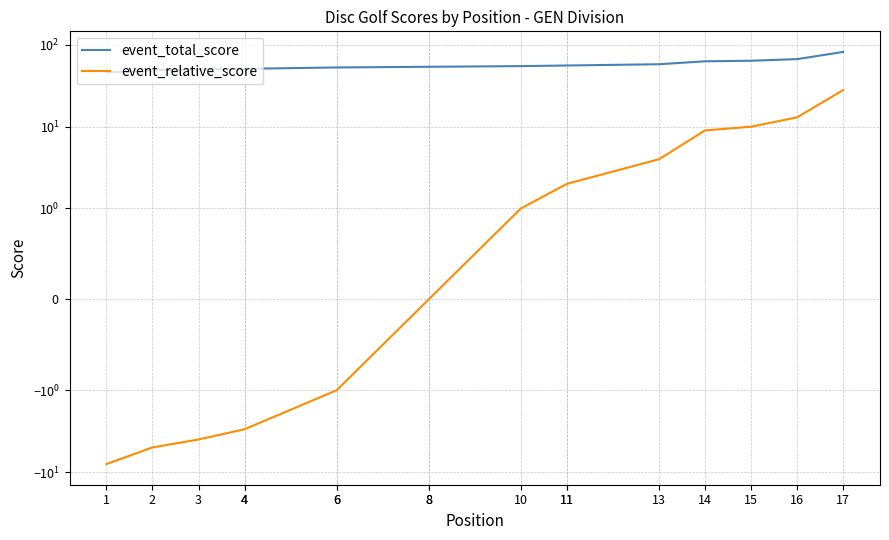

Read the event_total_score value at 13, to the nearest 5.

60